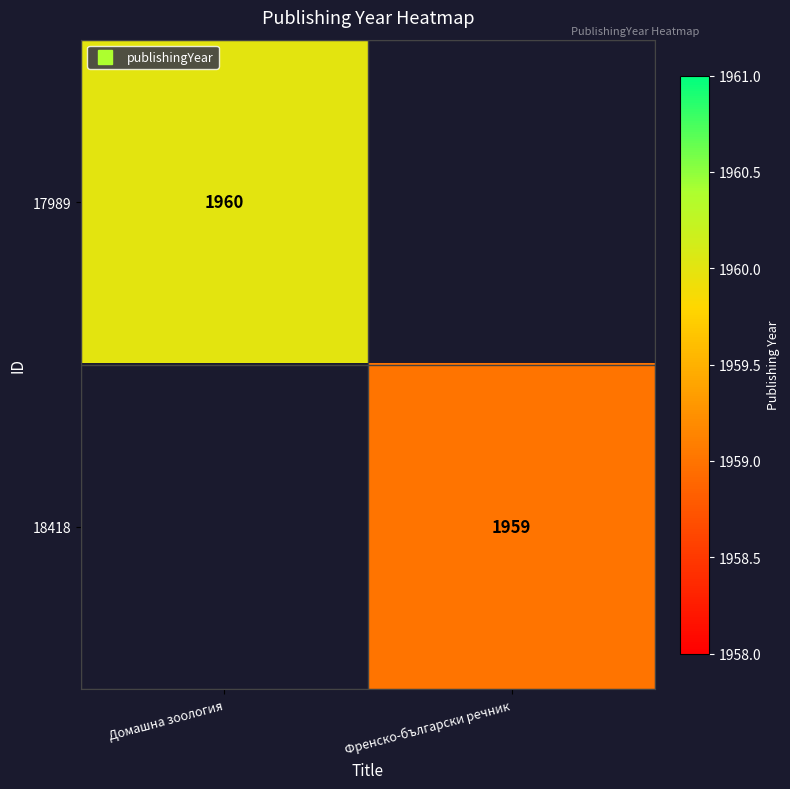

List the series in order of their peak value, highest first.

17989, 18418